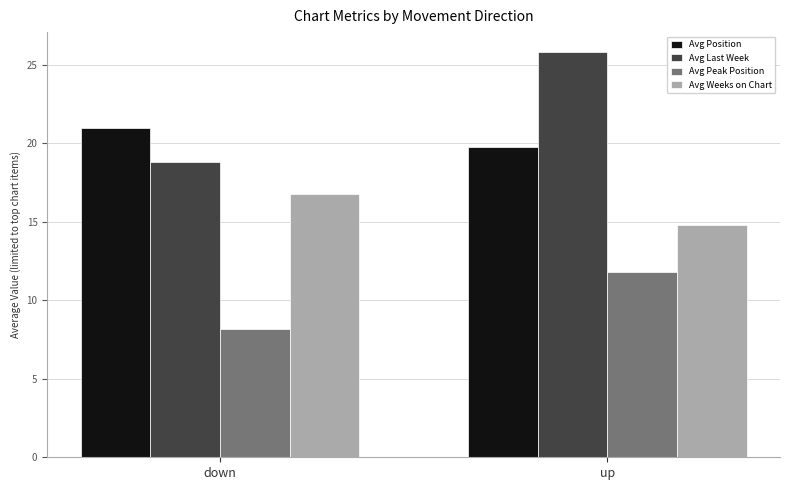

At down, list the series in order from smallest to largest.

Avg Peak Position, Avg Weeks on Chart, Avg Last Week, Avg Position